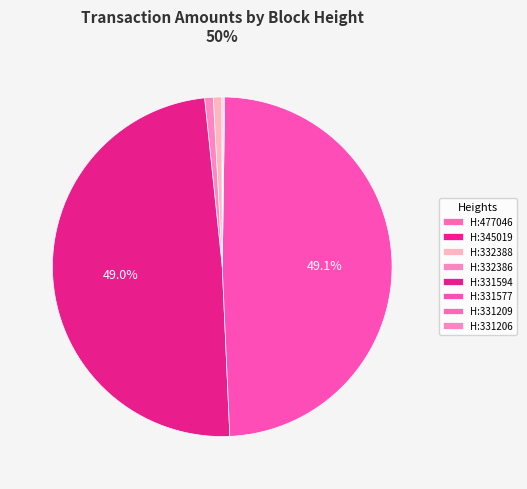

How many segments does this pie chart have?

8